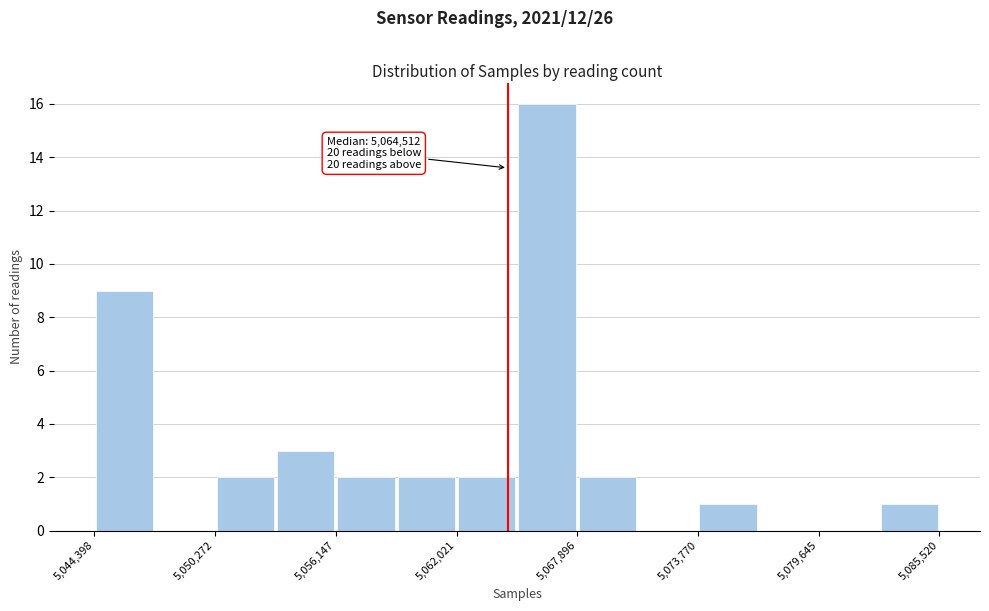

Around what value on the x-axis is the tallest bar? Give the approximate position of its centre, as read against the axis.

5066000